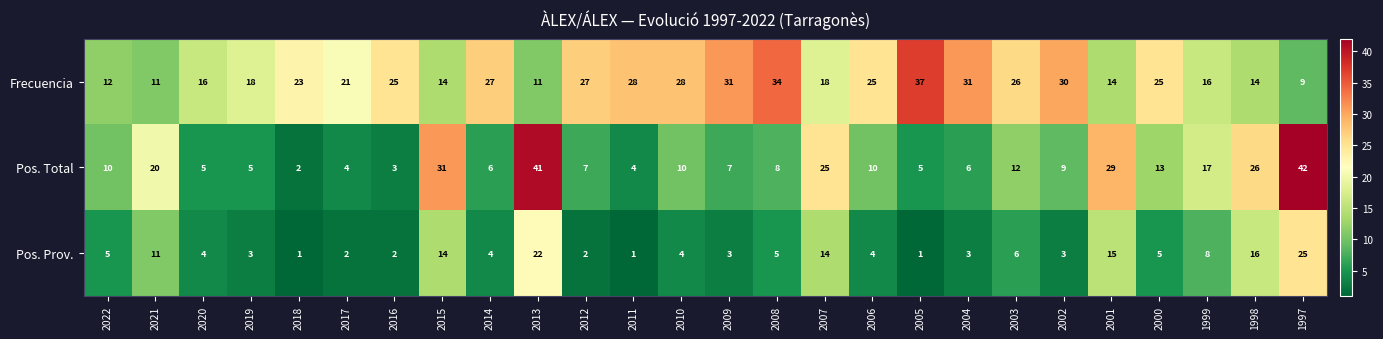

What is the average value of the Pos. Prov. series?

7